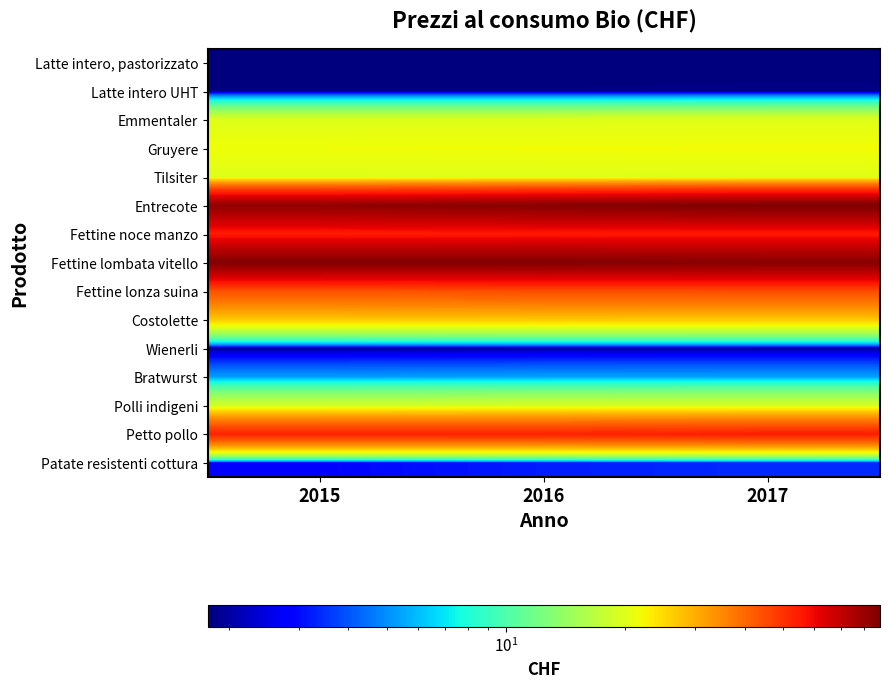

Reading left to right, extract all data points from this chart.

Latte intero, pastorizzato: 2015=1.8	2016=1.8	2017=1.8
Latte intero UHT: 2015=1.8	2016=1.8	2017=1.8
Emmentaler: 2015=19.8	2016=19.8	2017=19.9
Gruyere: 2015=21.6	2016=21.8	2017=21.9
Tilsiter: 2015=19.8	2016=19.8	2017=19.9
Entrecote: 2015=82.4	2016=85.2	2017=87.9
Fettine noce manzo: 2015=54.9	2016=55.3	2017=55.4
Fettine lombata vitello: 2015=86.3	2016=86.2	2017=84.7
Fettine lonza suina: 2015=43.9	2016=44.7	2017=45.1
Costolette: 2015=26.6	2016=26.9	2017=26.8
Wienerli: 2015=1.9	2016=2.0	2017=2.0
Bratwurst: 2015=5.3	2016=5.4	2017=5.4
Polli indigeni: 2015=18.8	2016=19.2	2017=19.2
Petto pollo: 2015=53.5	2016=53.5	2017=54.6
Patate resistenti cottura: 2015=2.9	2016=3.2	2017=3.4